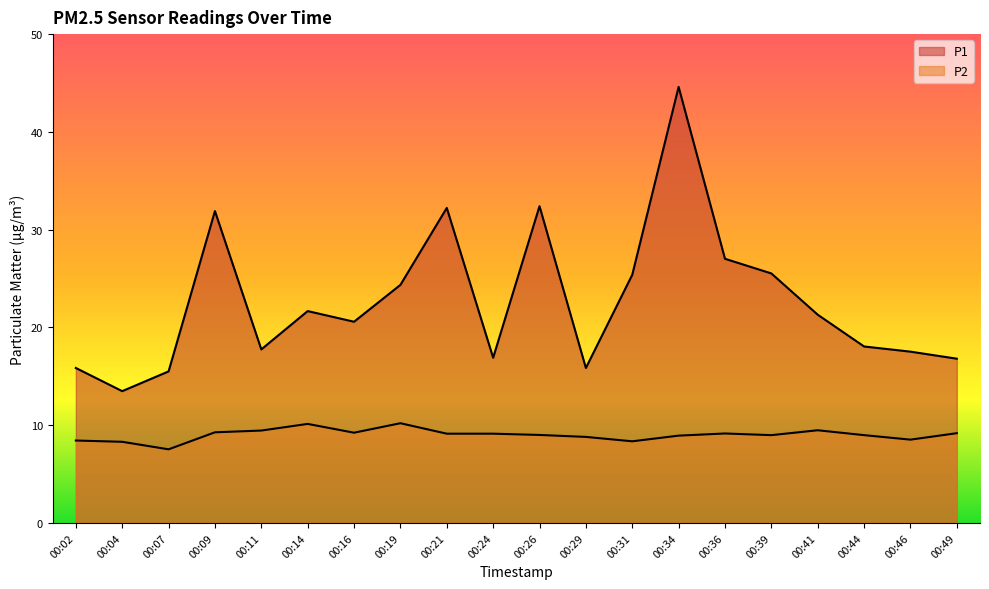

True or false: P2 and P1 cross at least once.

False